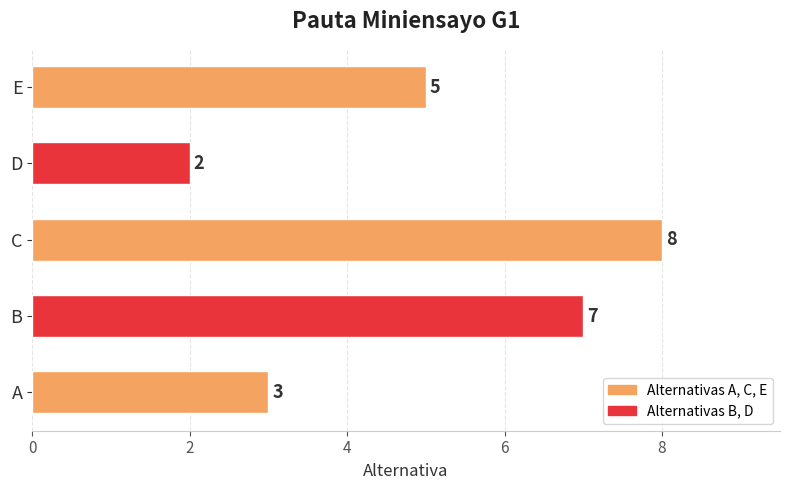

How many series are shown in this chart?

1